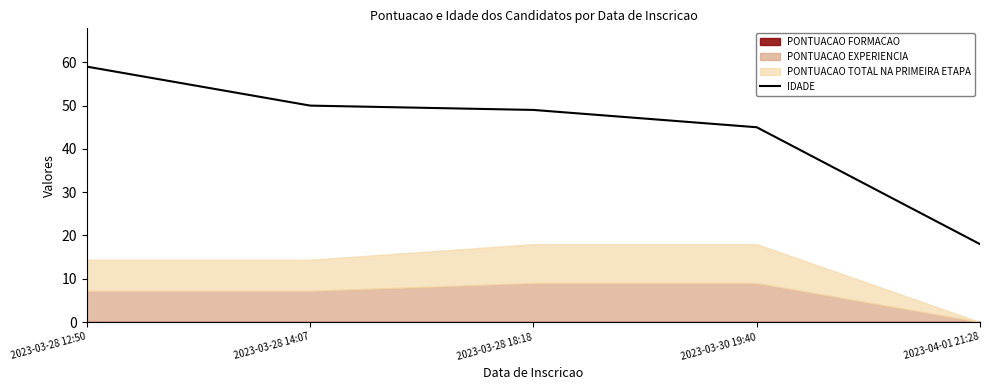

Where is IDADE nearest to the value 38?

2023-03-30 19:40